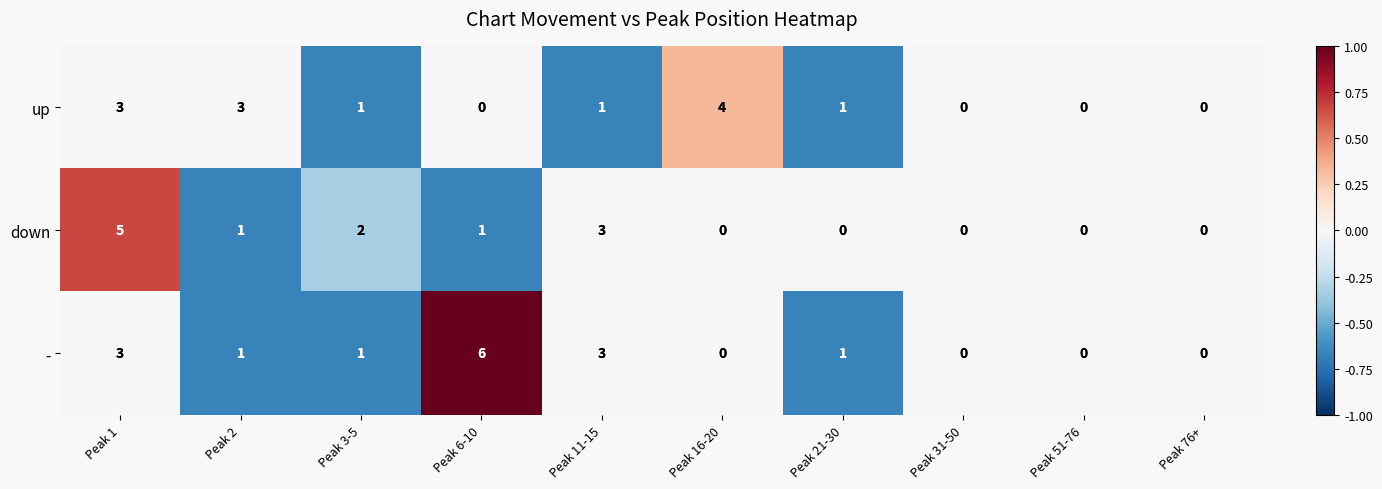

Which category has the highest value across all series?

Peak 6-10